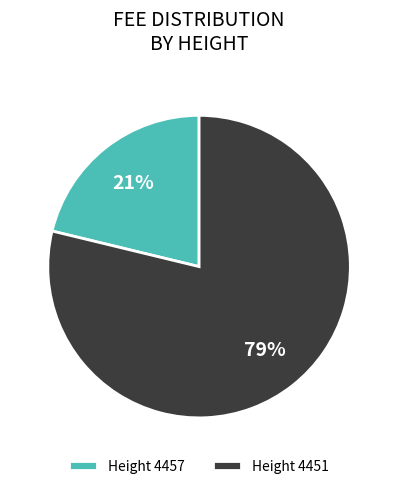

What is the smallest slice in the pie chart?

Height 4457